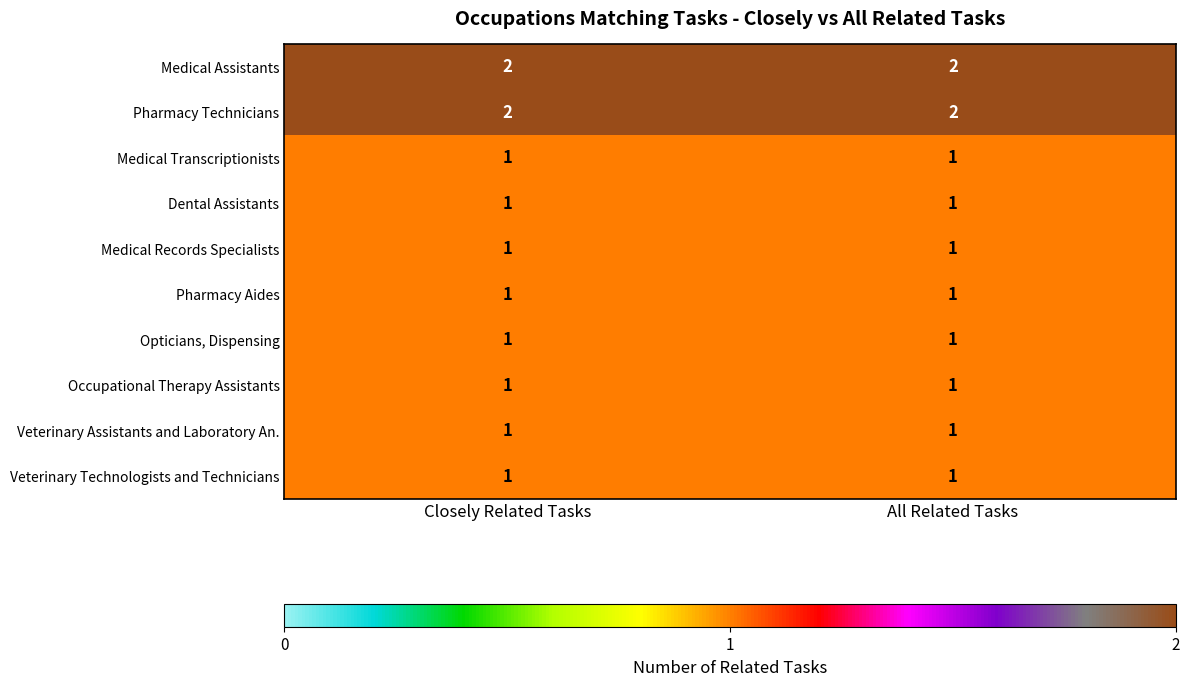

What is the sum of all Pharmacy Technicians values?

4